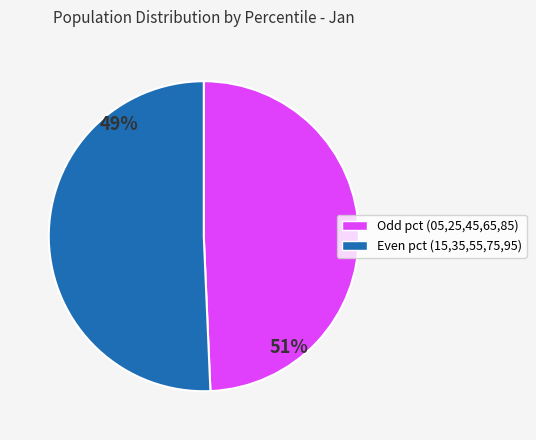

Does pct35 account for over 50% of the chart?

No